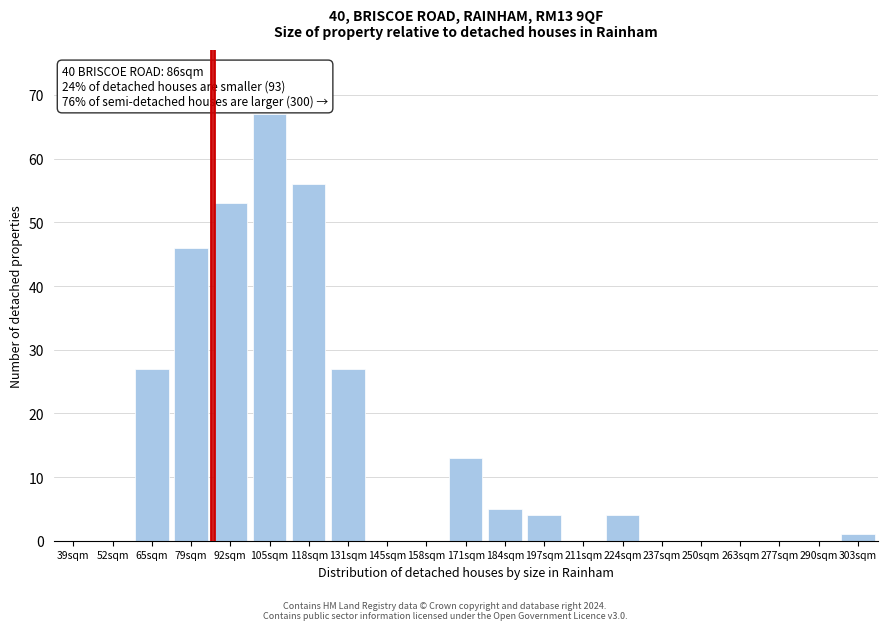

Reading left to right, list all the values displayed in this chart.

39sqm=0	52sqm=0	65sqm=27	79sqm=46	92sqm=53	105sqm=67	118sqm=56	131sqm=27	145sqm=0	158sqm=0	171sqm=13	184sqm=5	197sqm=4	211sqm=0	224sqm=4	237sqm=0	250sqm=0	263sqm=0	277sqm=0	290sqm=0	303sqm=1